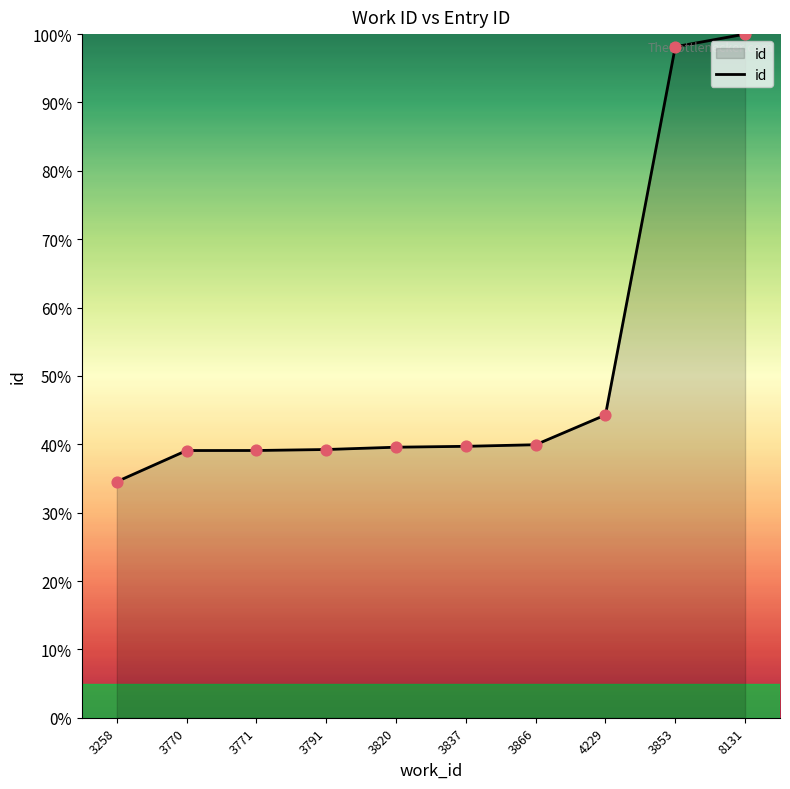

Which has a higher value, 3866 or 3853?

3853